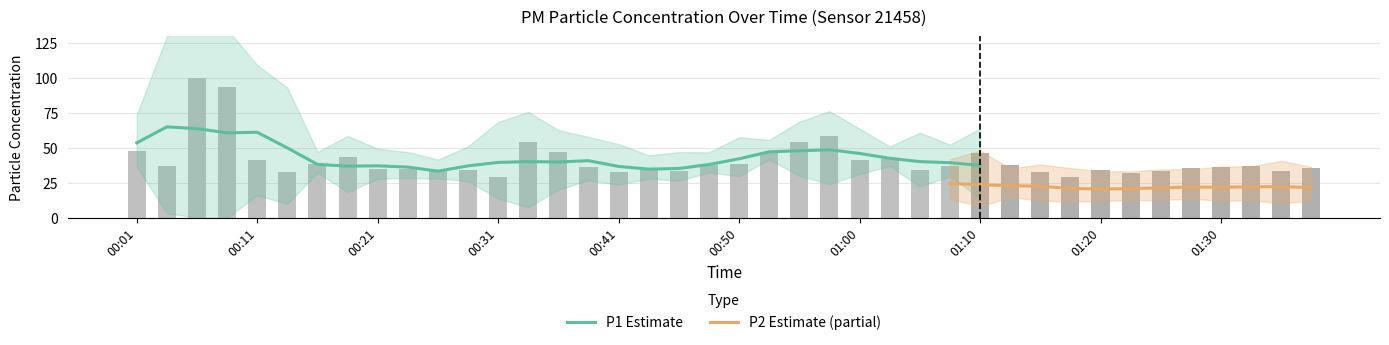

What are all the series names shown in the legend?

P1, P2